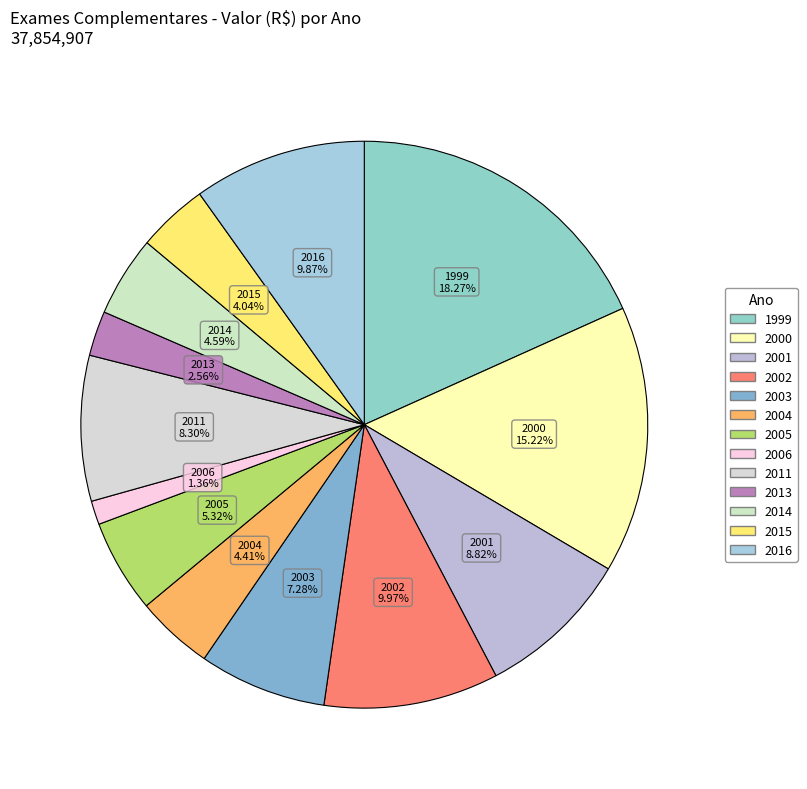

Which category has the smallest portion of the pie?

2006